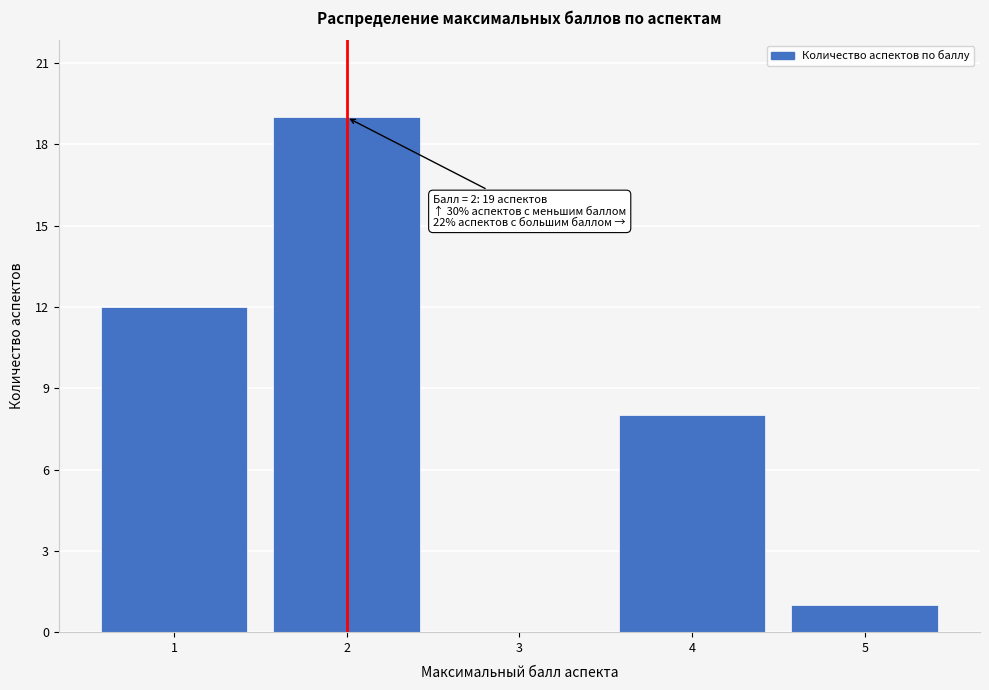

Over which range of the x-axis is the bar tallest?

1.5 to 2.5